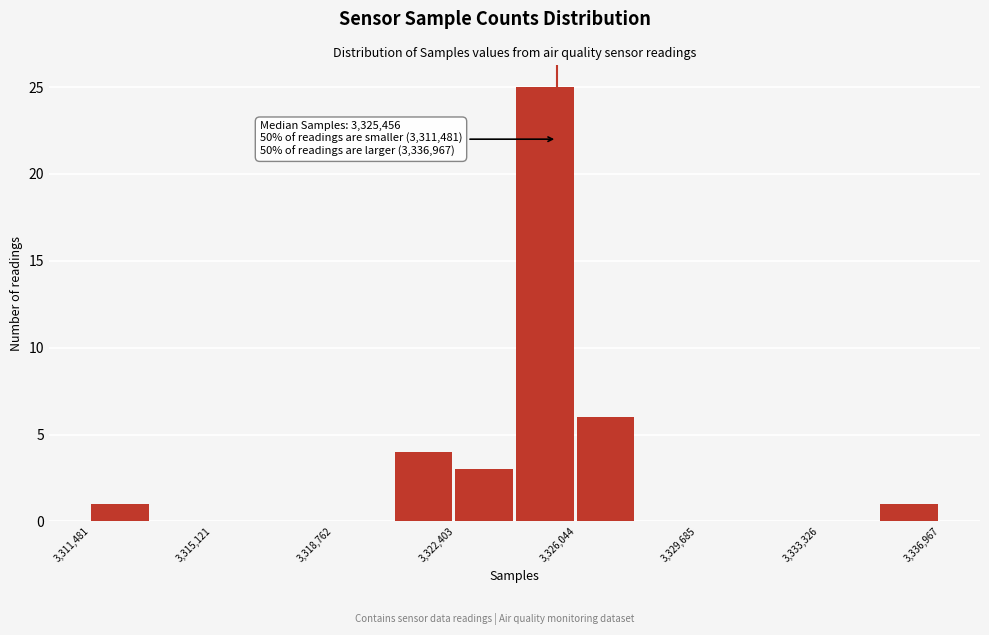

Read against the x-axis, roughly where is the centre of the tallest bar?

3325000